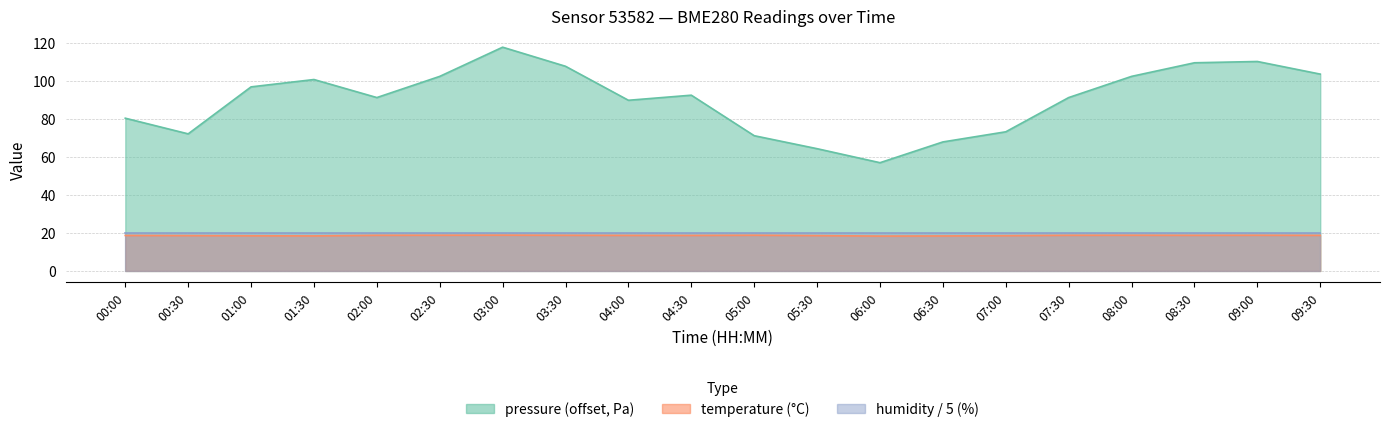

How many interior local valleys does the pressure series have?

4